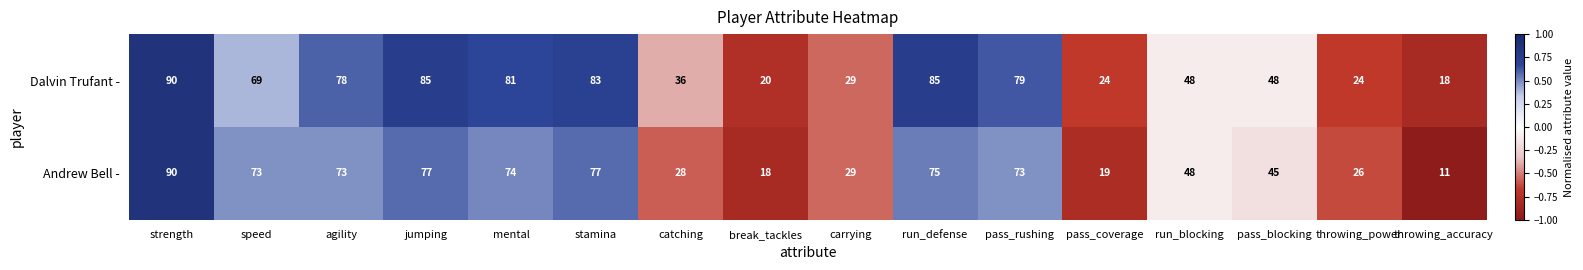

What is the sum of all Dalvin Trufant - values?

897